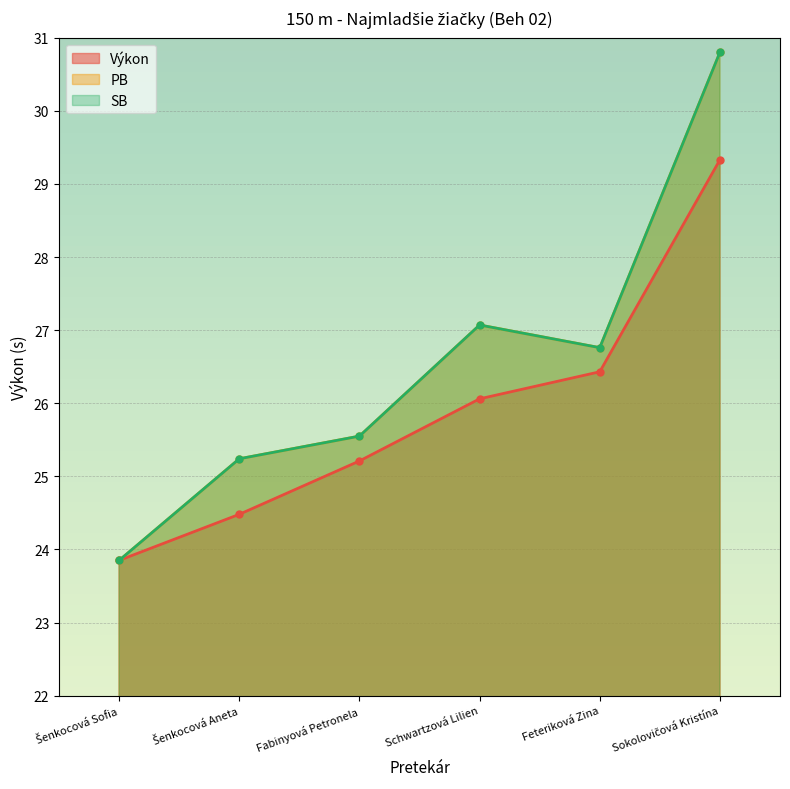

Which series has the largest range (max minus min)?

PB